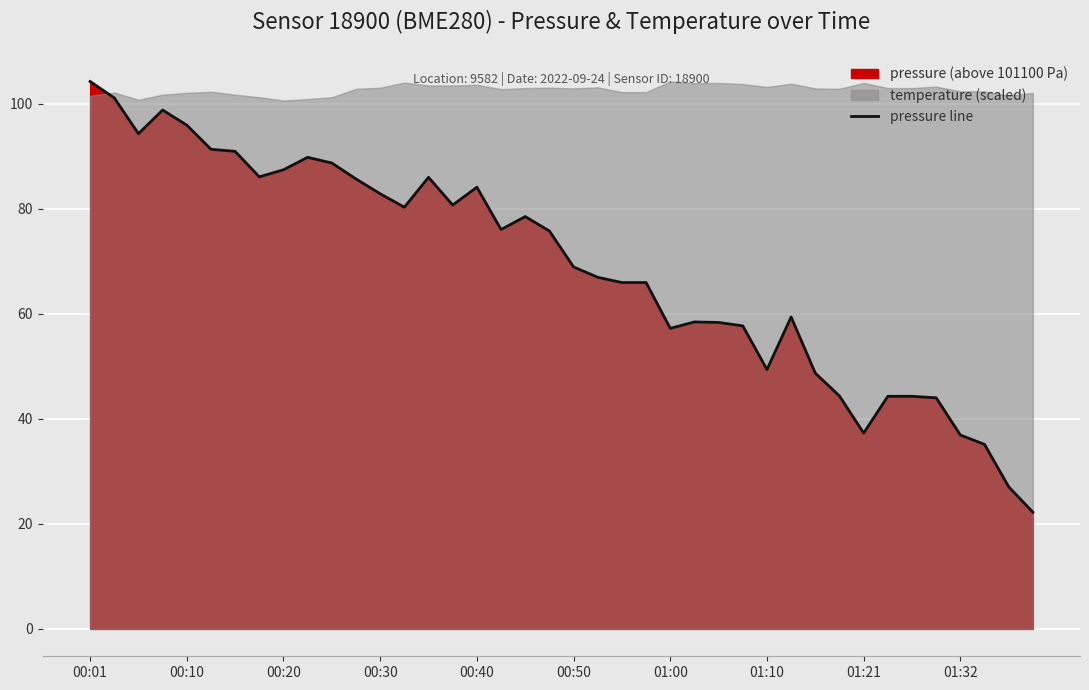

How many values are below 75?

20